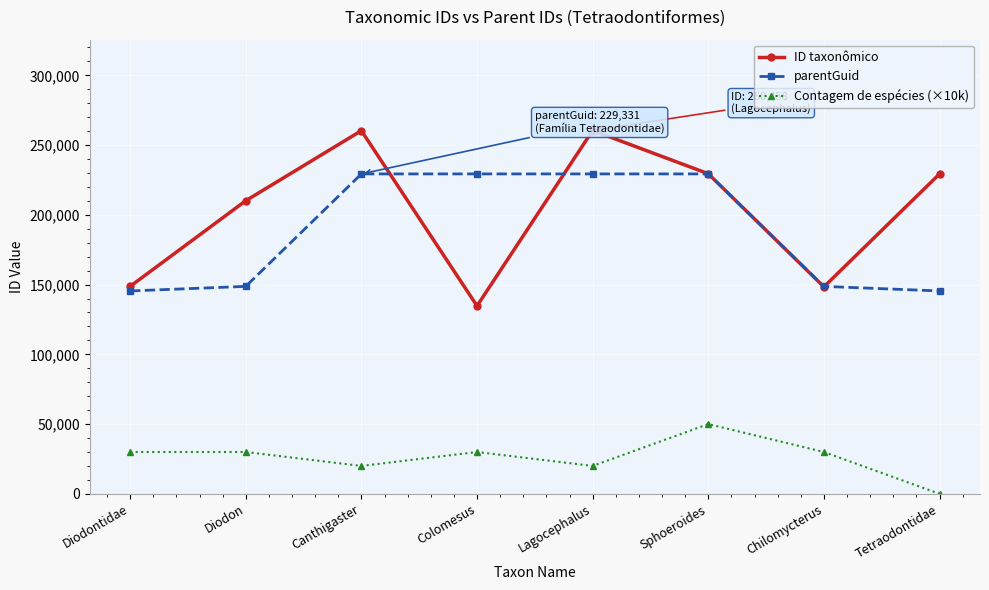

Is it true that Contagem de espécies (×10k) equals 20000 at Lagocephalus?

True